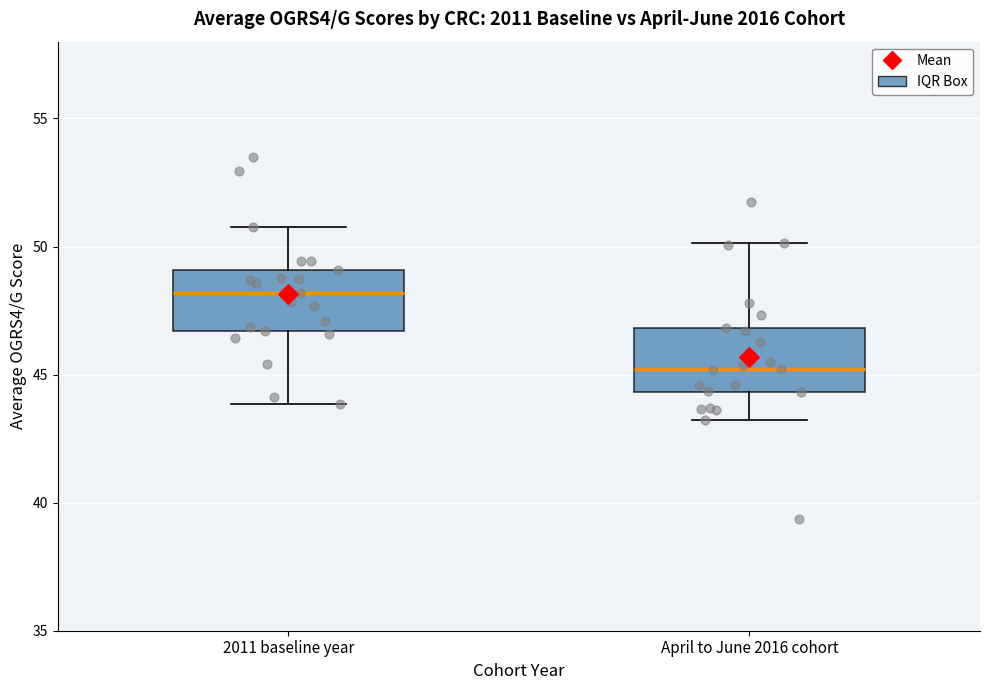

Reading left to right, transcribe this box plot: for each box, give where its median line is, the range the box spans, and where its two whiskers end, as read against the y-axis. The values are not printed on the chart, so give them approximately, as read against the axis.

2011 baseline year: median 48.0, box 46.5 to 49.0, whiskers 44.0 to 51.0
April to June 2016 cohort: median 45.0, box 44.5 to 47.0, whiskers 43.0 to 50.0